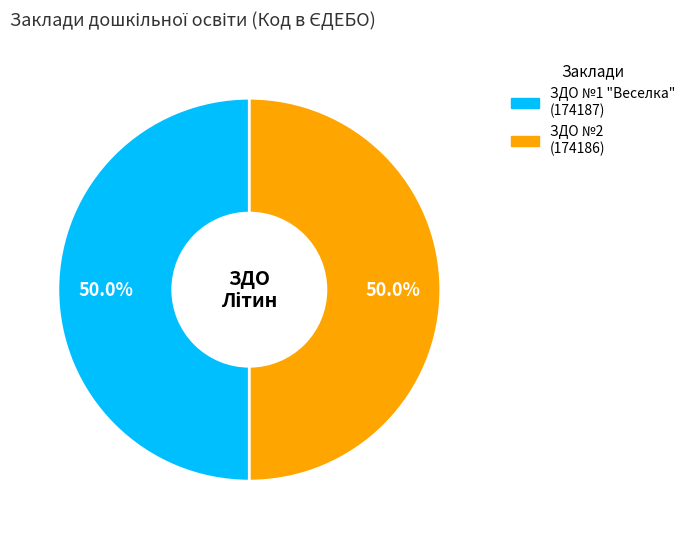

What is the ratio of the value at ЗДО №1 "Веселка" to the value at ЗДО №2?

1.0